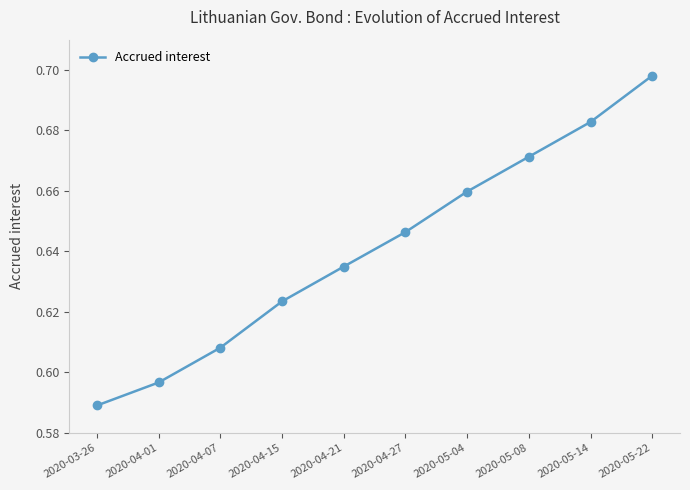

What is the difference between the maximum and second lowest values?

0.1